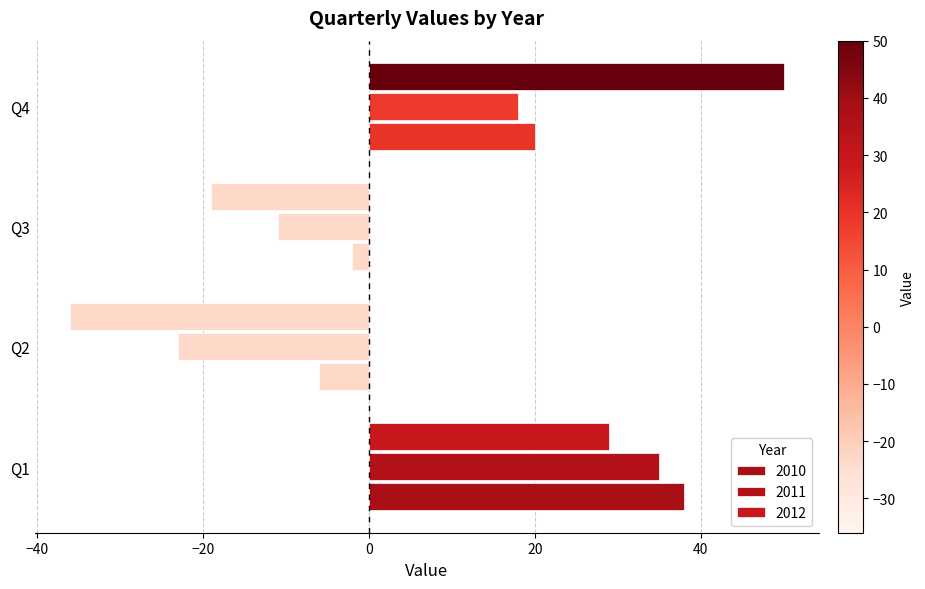

Count the number of categories in the chart.

4